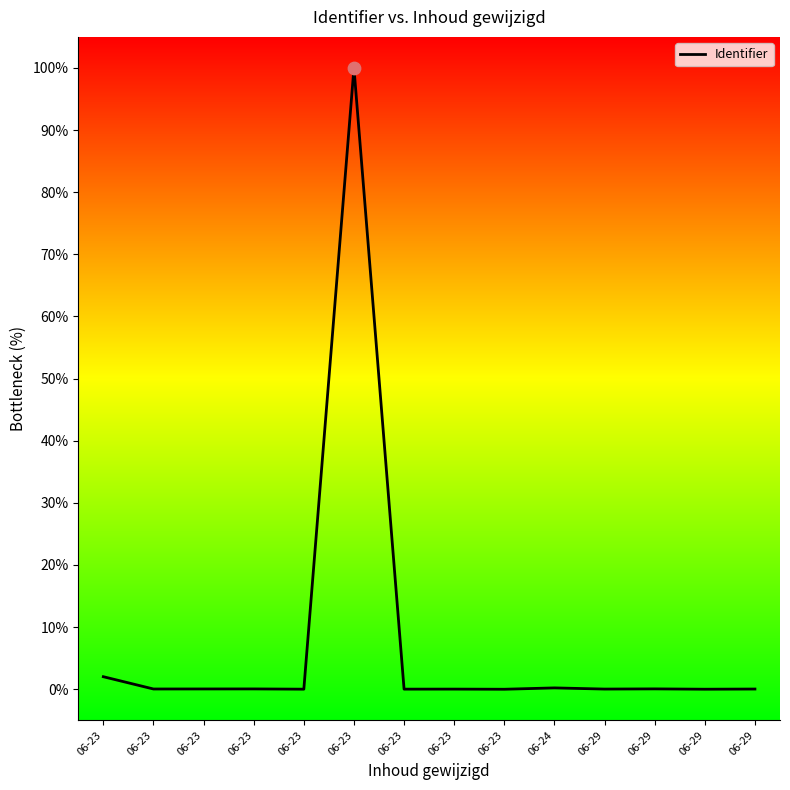

Which has a higher value, 06-23 or 06-23?

06-23